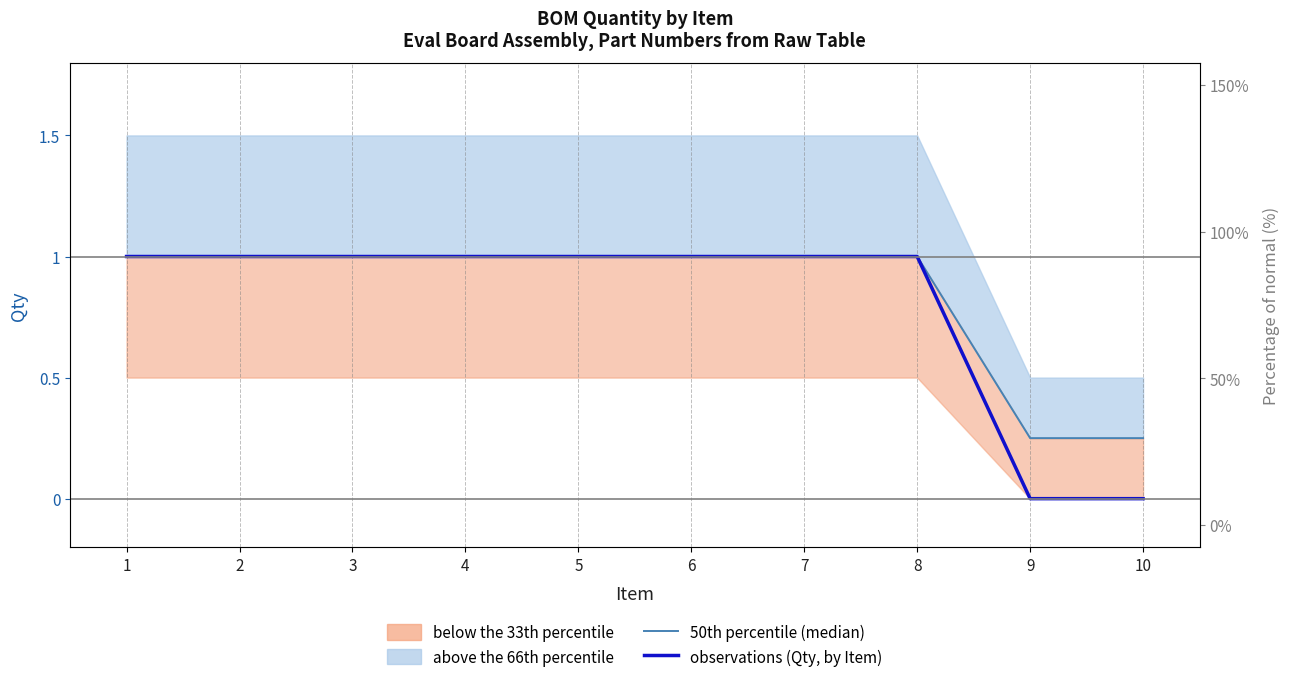

At how many categories does at least one series exceed 0?

10